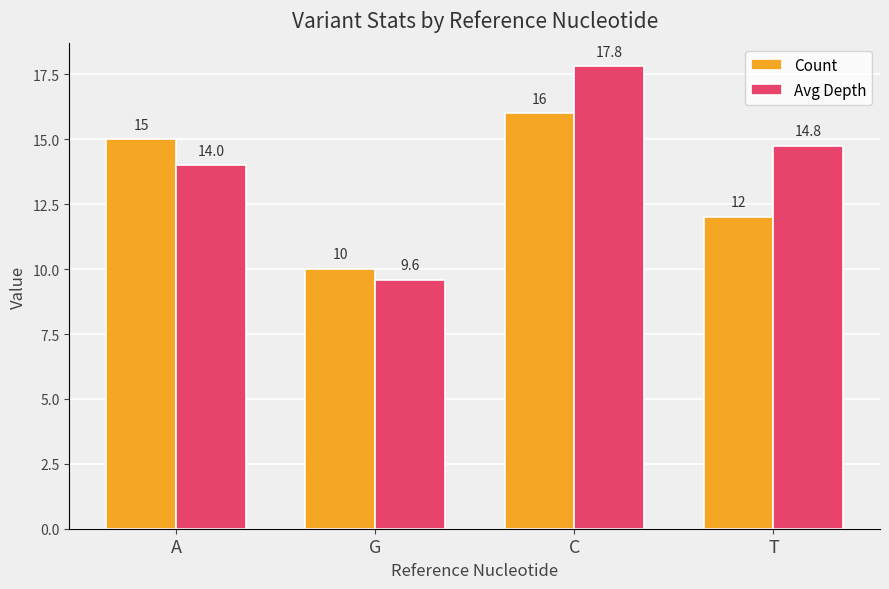

What is the sum of the Count values at G and A?

25.0